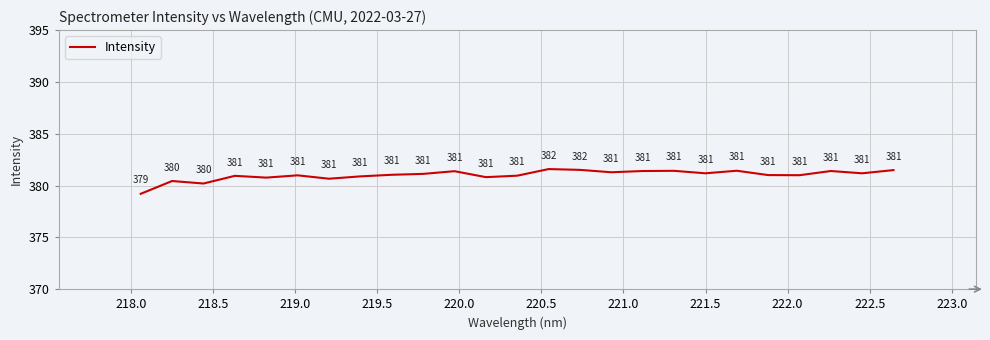

What is the minimum value shown in the chart?

379.2